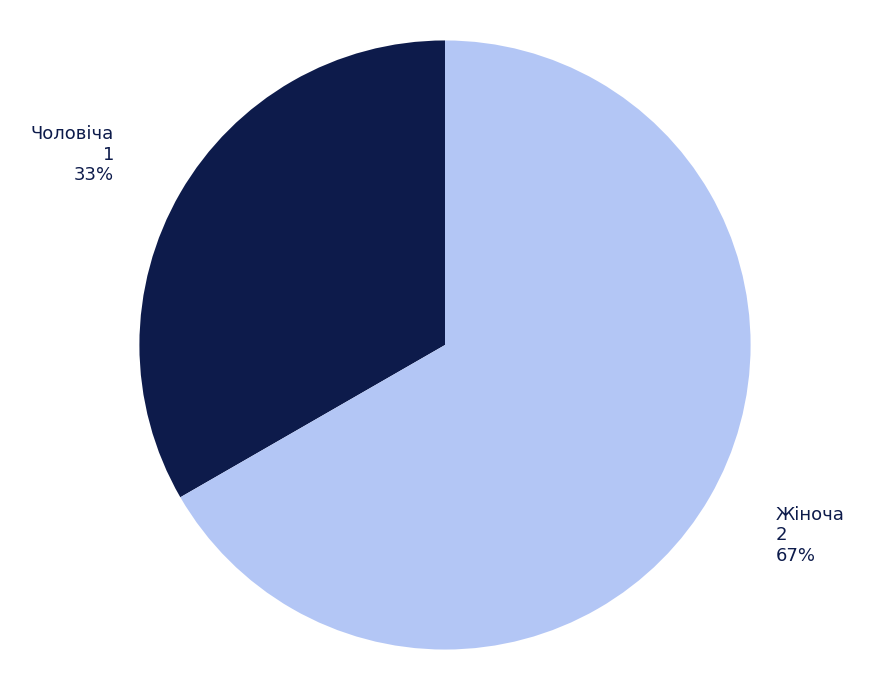

To the nearest percent, what is the average slice percentage?

50%